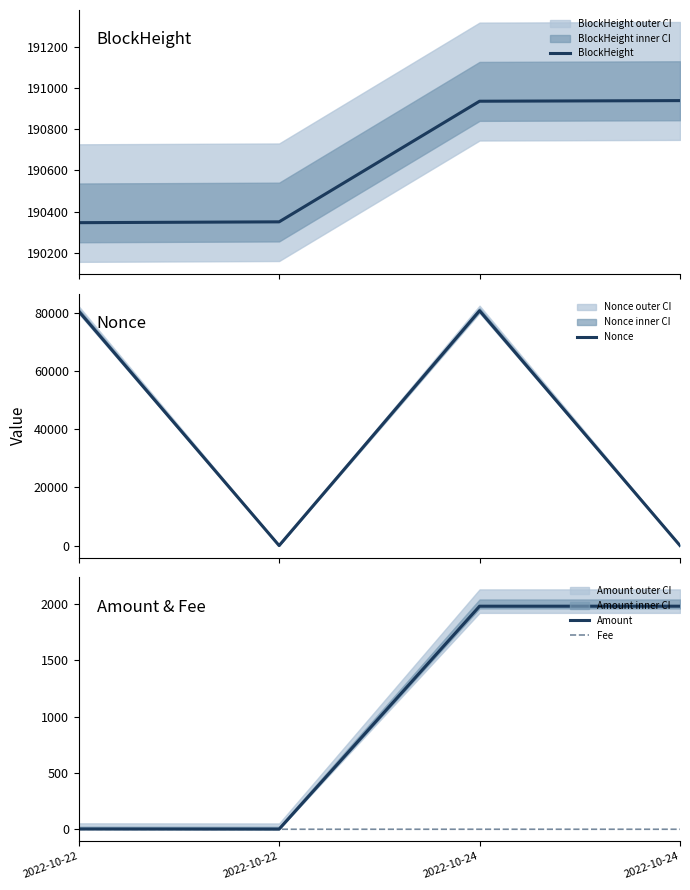

What is the sum of all Fee values?

0.1